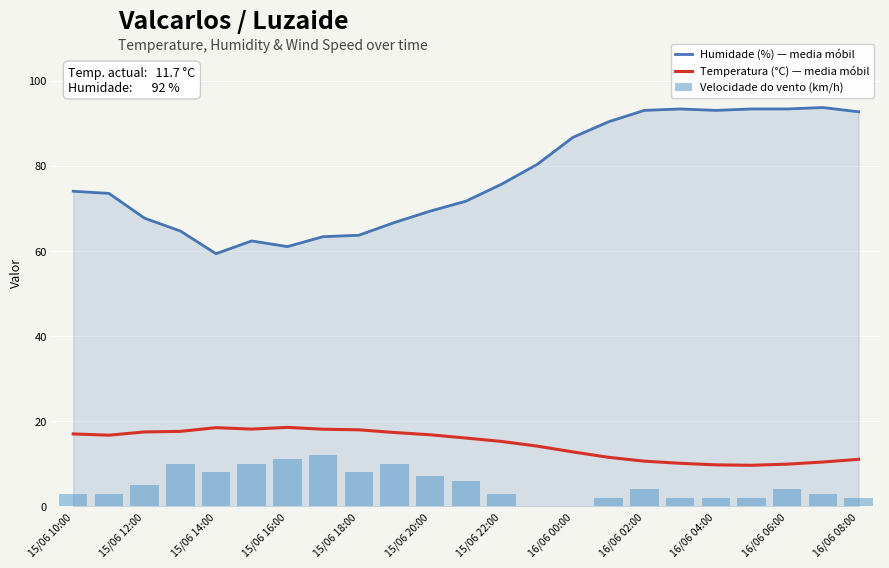

What is the lowest value of the Temperatura (°C) — media móbil series?

9.6